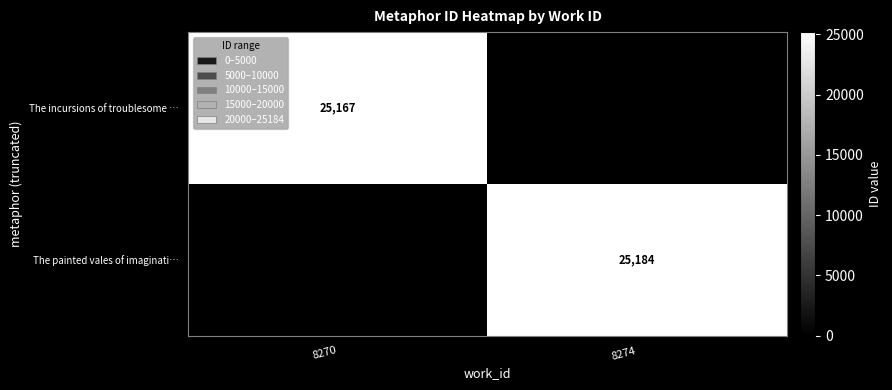

The The incursions of troublesome … series shows 25167 at 8270. True or false?

True